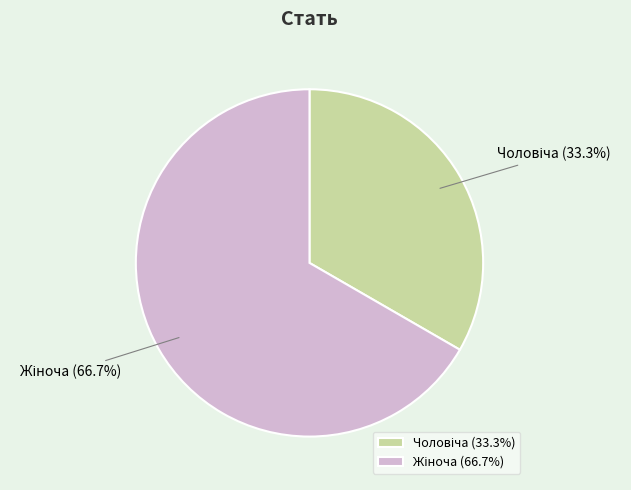

Is there a majority slice in this chart?

Yes